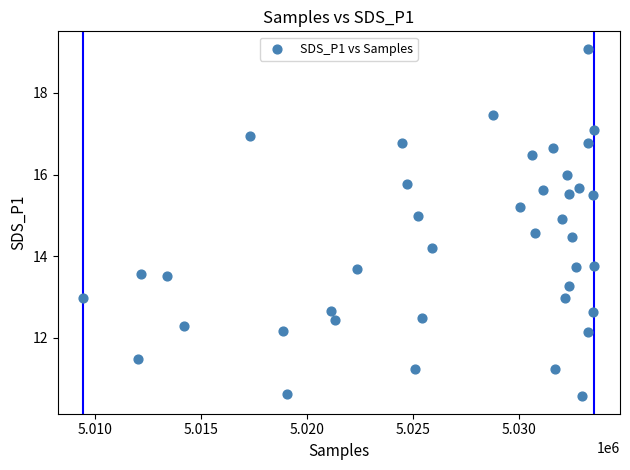

What is the range of X values (max minus min)?

24067.0